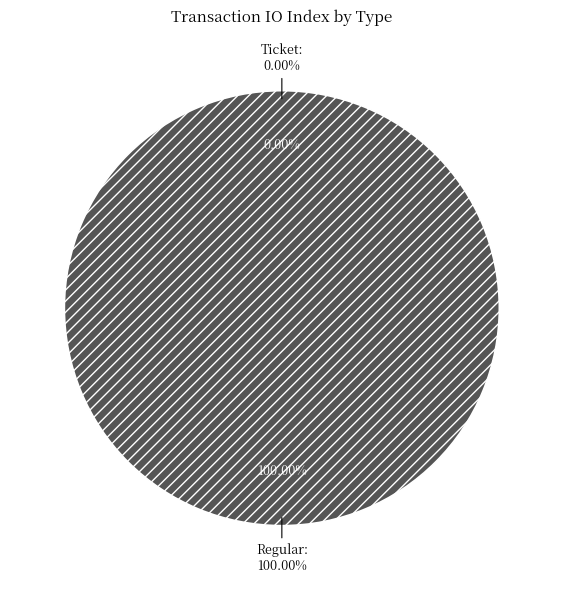

Is there any slice that represents more than half of the pie?

Yes